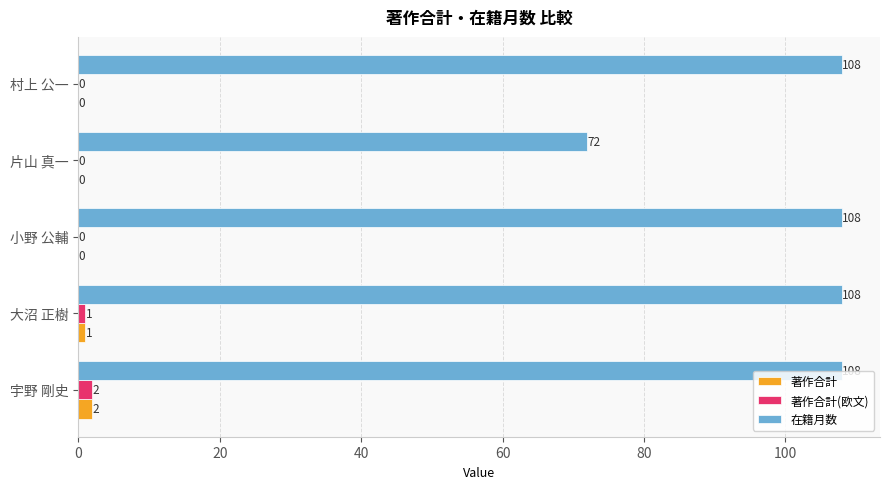

Which series changed the most between 宇野 剛史 and 片山 真一?

在籍月数